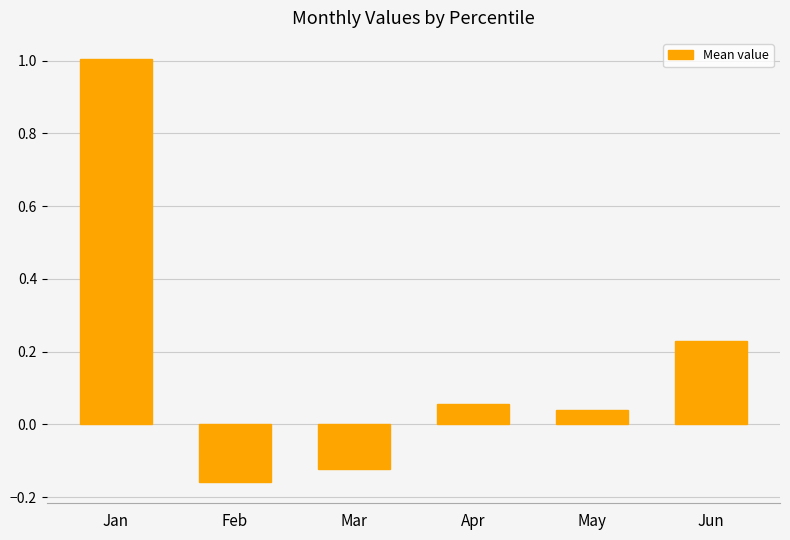

What is the difference between the values at Feb and Jan?

1.2